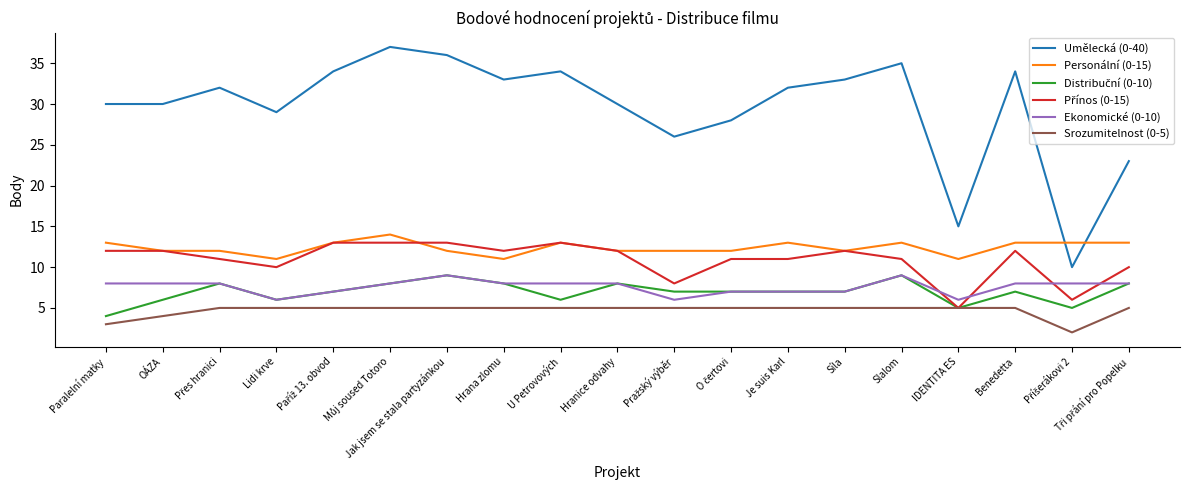

What position from the right is OÁZA?

18